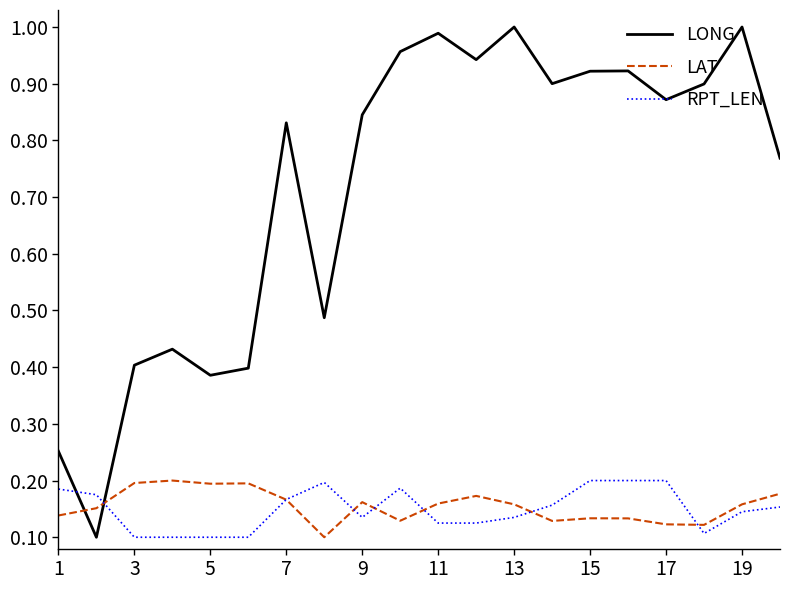

How many times do LAT and LONG cross each other?

2